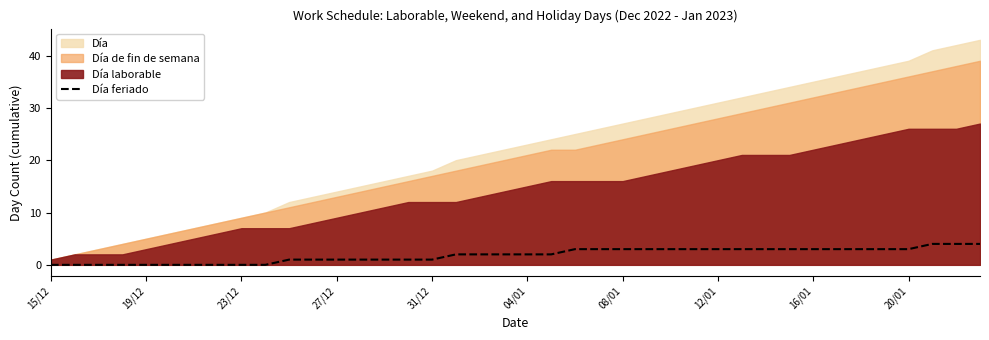

What is the highest value of the Día feriado series?

4